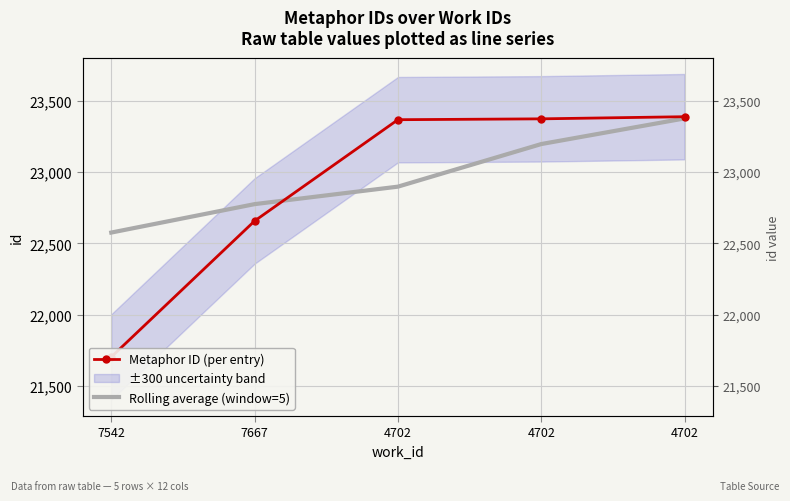

Reading left to right, transcribe all the data shown in this chart.

Metaphor ID (per entry): 7542=21702.0	7667=22657.0	4702=23368.0	4702=23374.0	4702=23389.0
Rolling average (window=5): 7542=22575.7	7667=22775.2	4702=22898.0	4702=23197.0	4702=23377.0